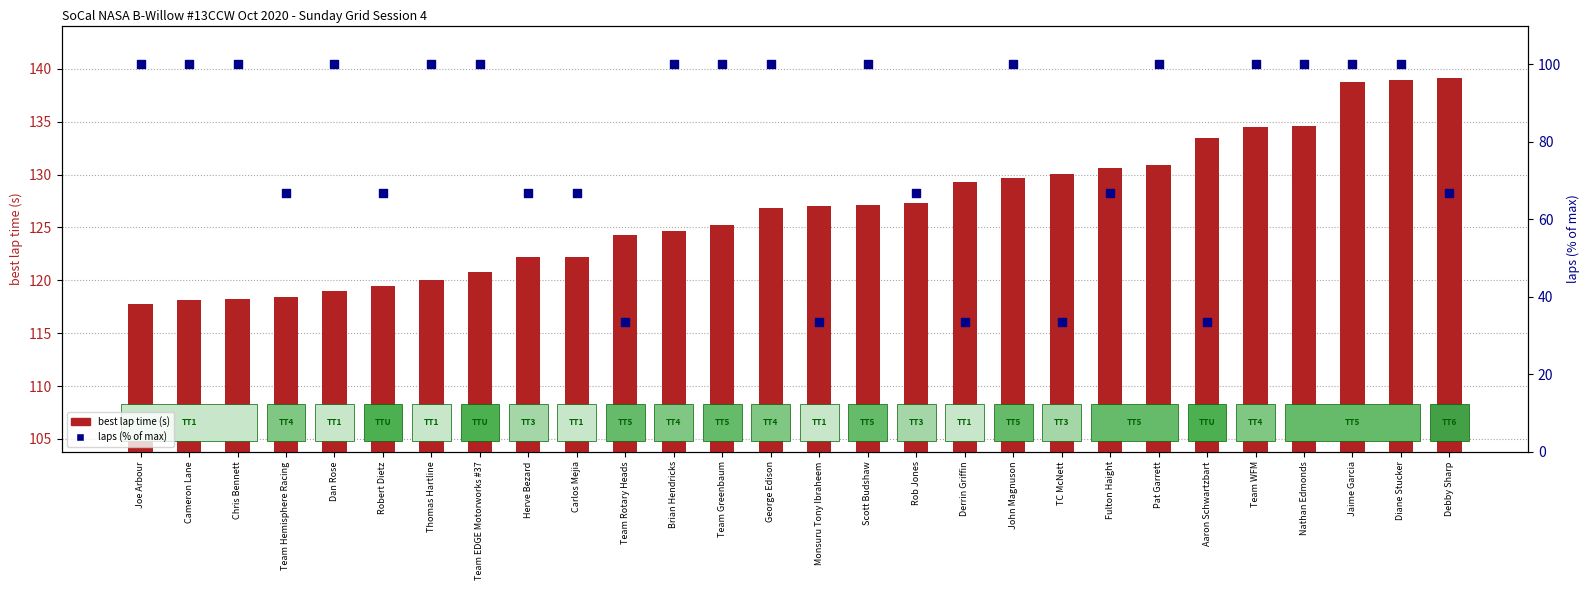

Which series has the largest total across all categories?

best lap time (s)